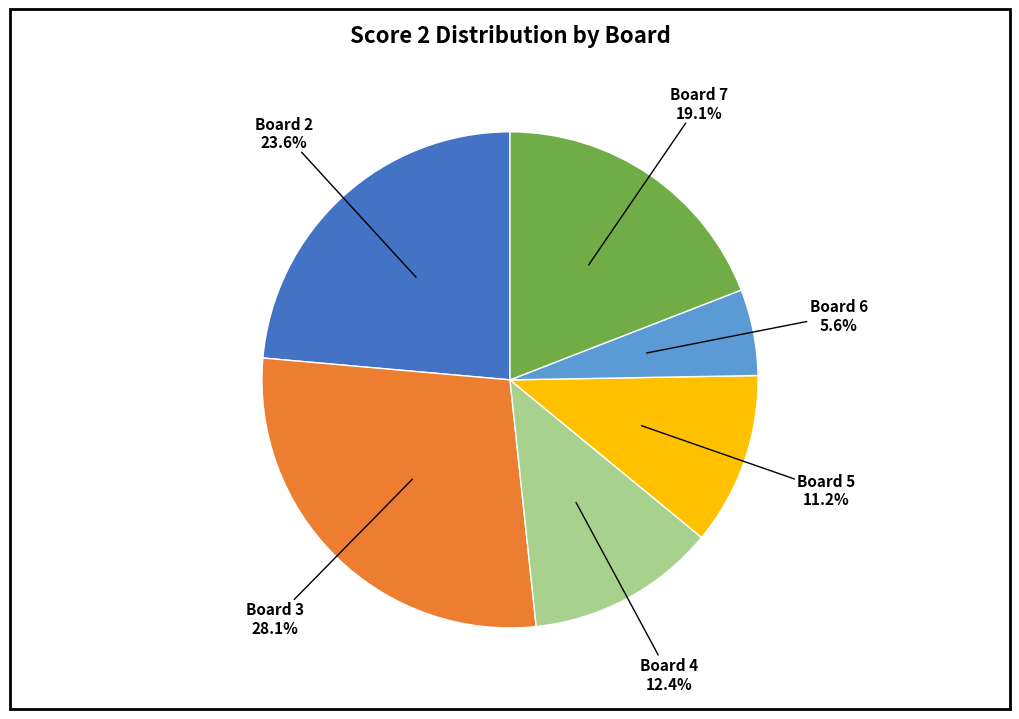

Which category has the biggest portion of the pie?

Board 3